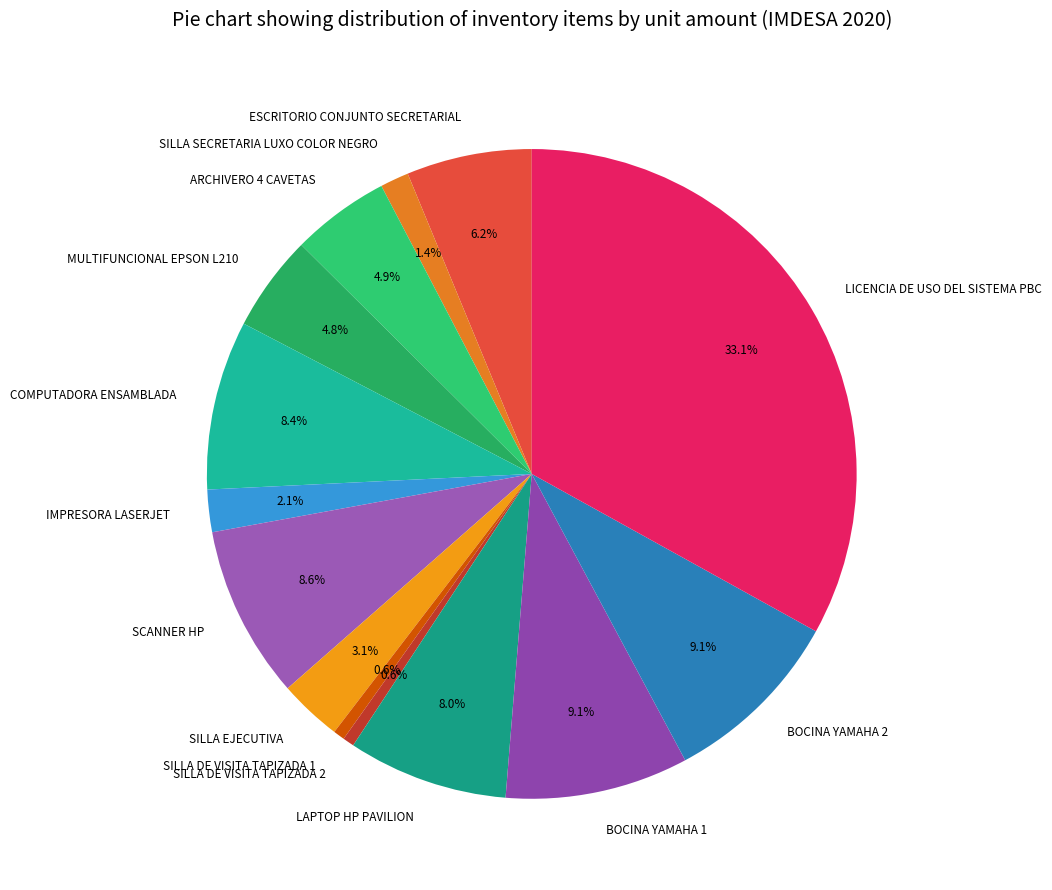

Is there any slice that represents more than half of the pie?

No